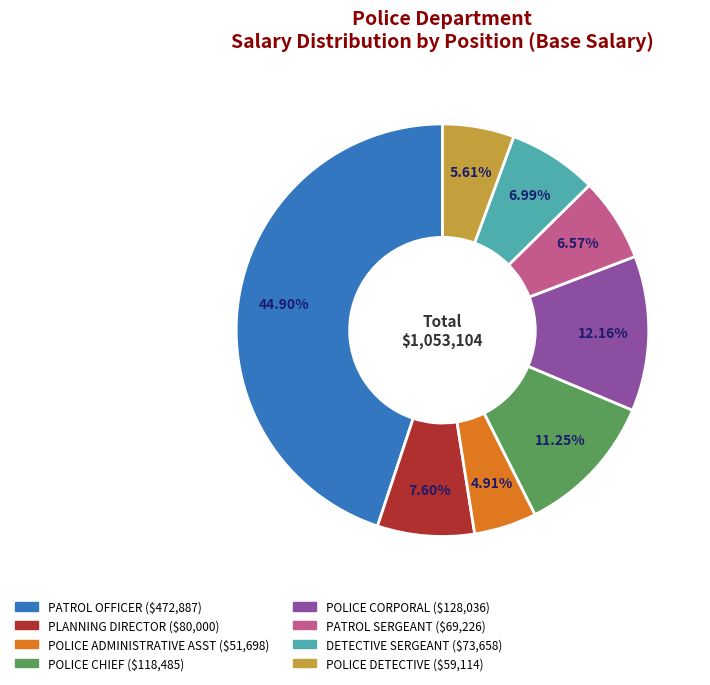

To the nearest percent, what portion does PATROL OFFICER represent?

45%